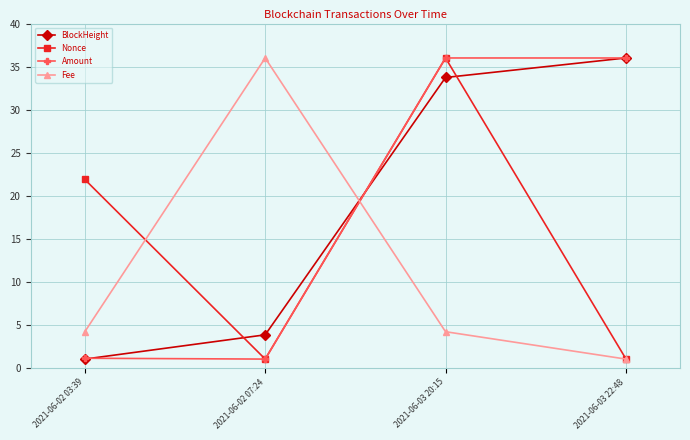

What is the maximum value for BlockHeight?

36.0